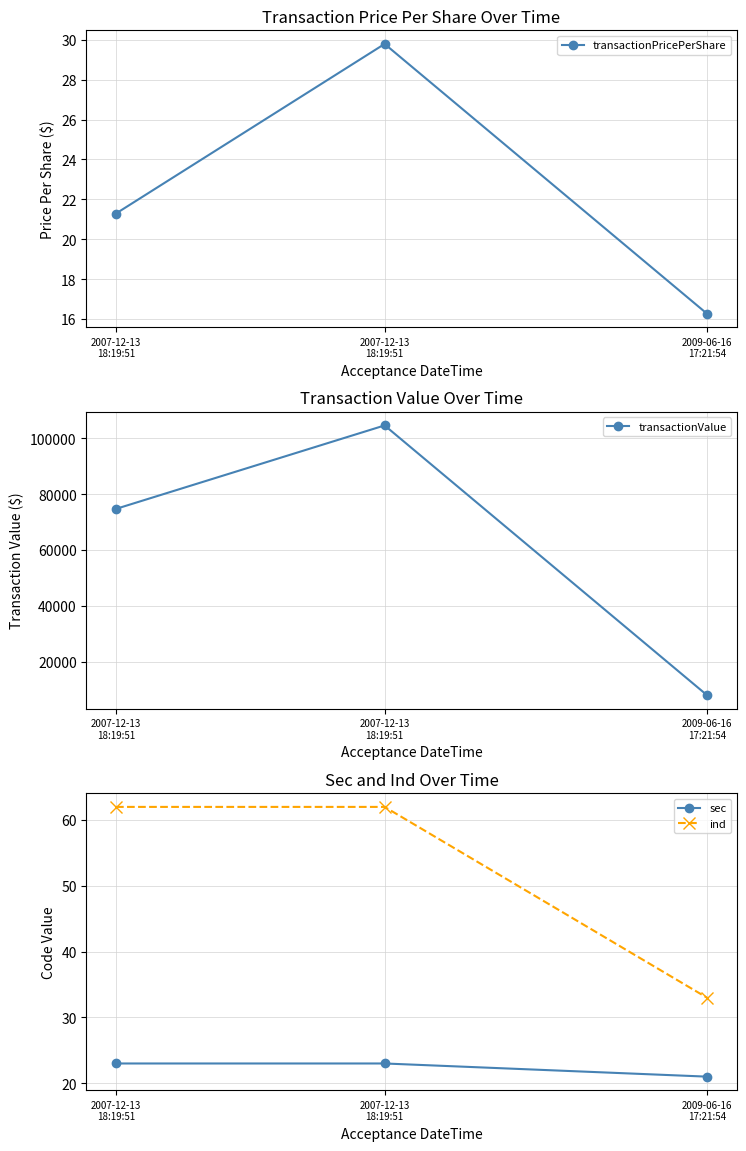

What is the minimum value shown in the chart?

16.3